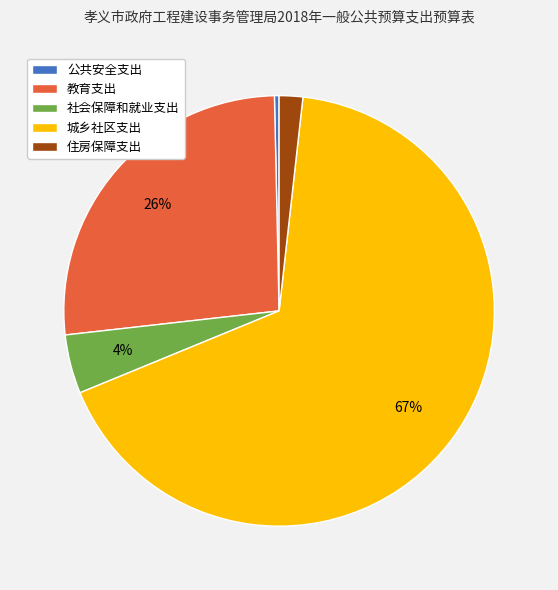

Which category has the smallest portion of the pie?

公共安全支出